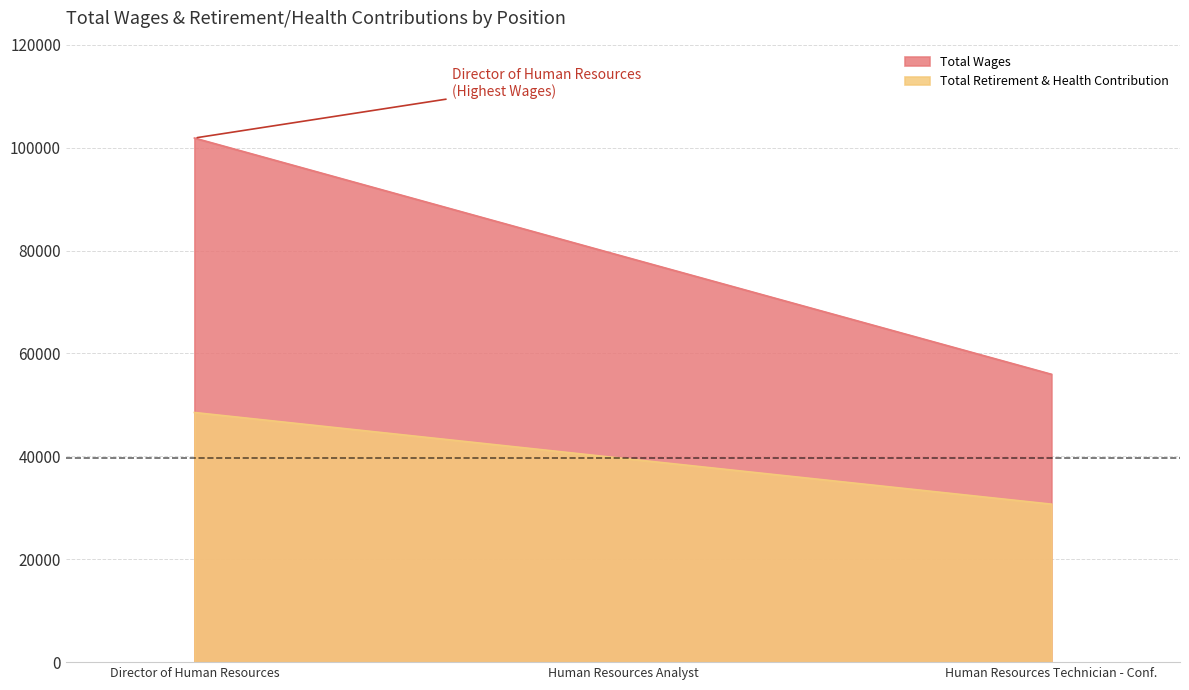

How many lines are shown in the chart?

2